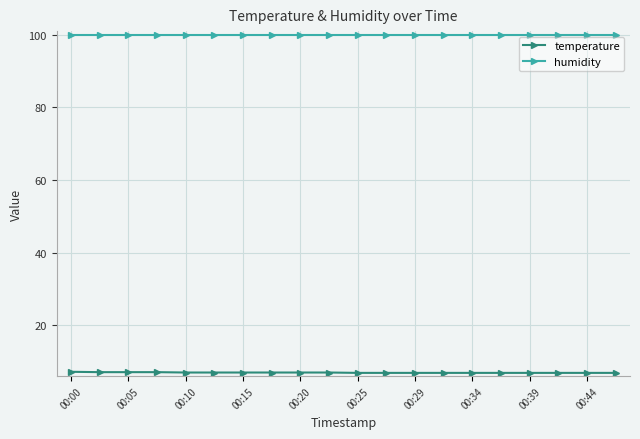

Is this an area chart (filled region under the line)?

No